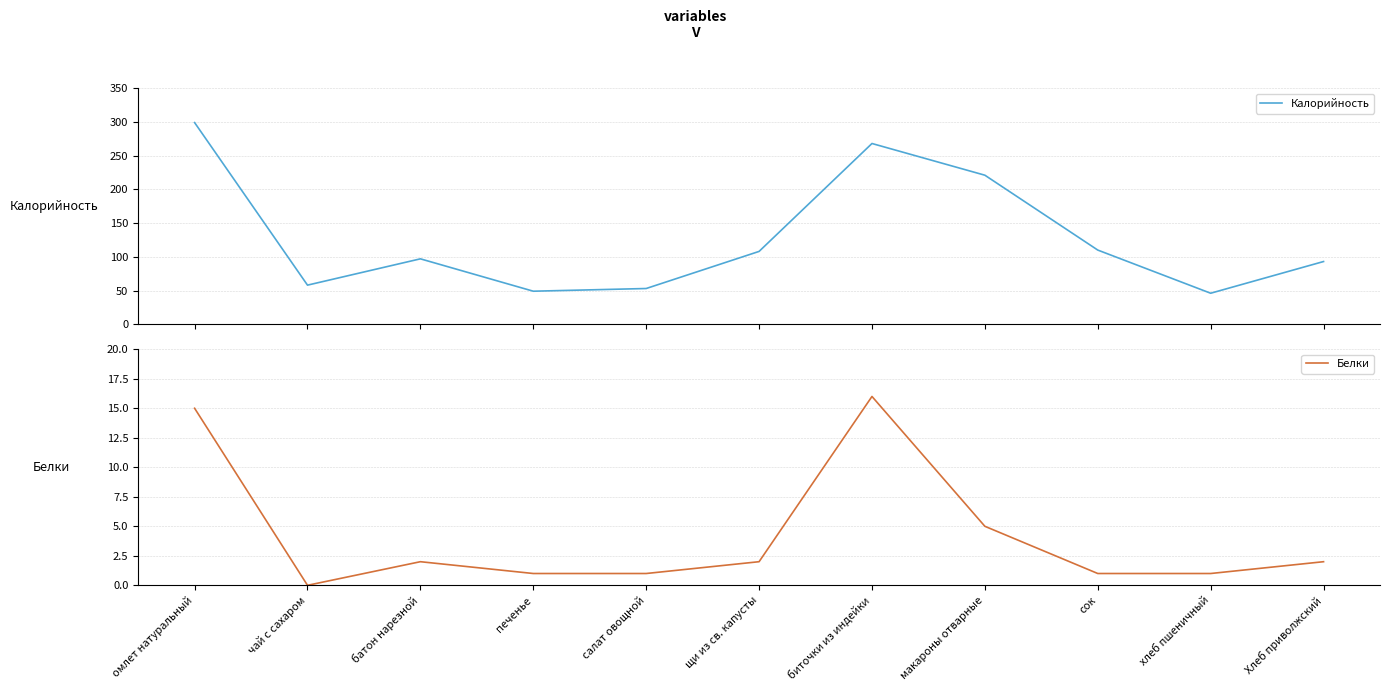

True or false: Калорийность and Белки intersect in this chart.

False